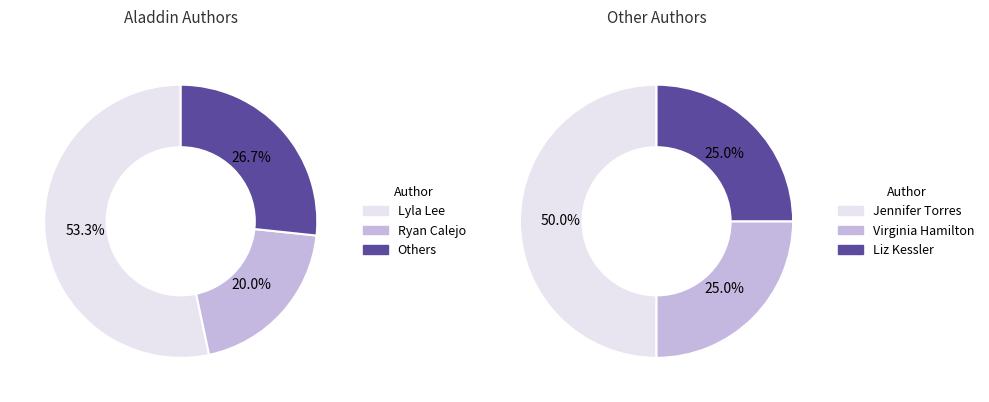

True or false: Virginia Hamilton accounts for 1% of the total.

False